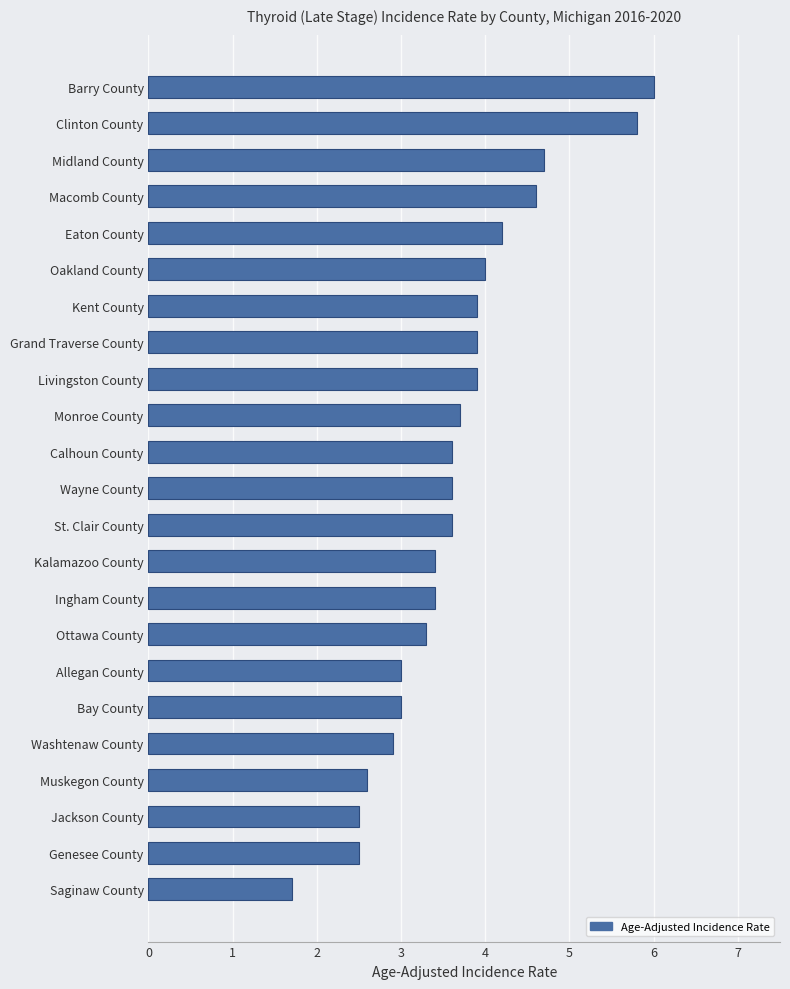

How many distinct data groups are displayed?

1